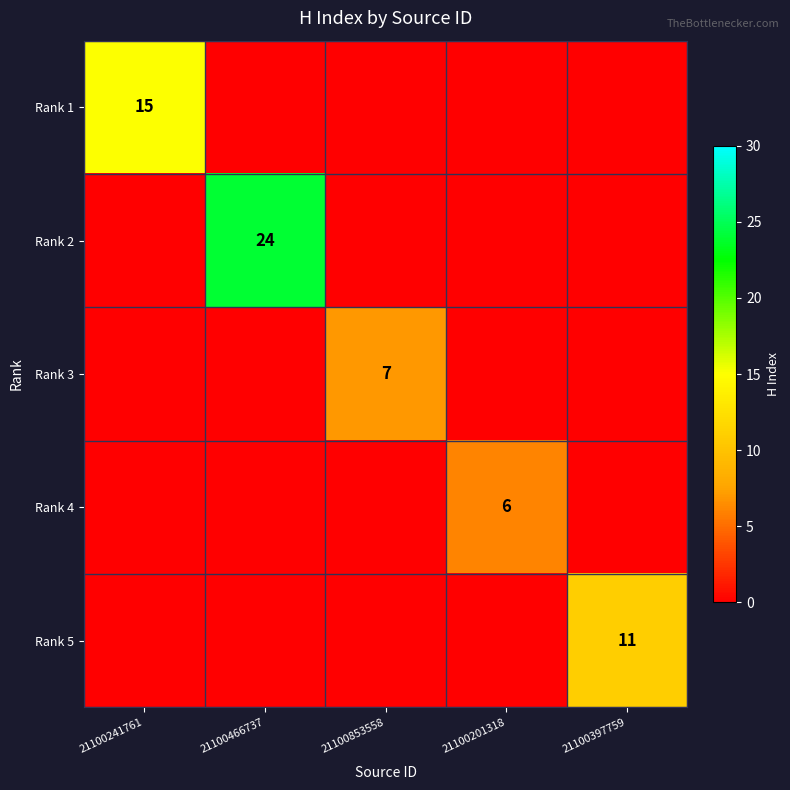

True or false: Rank 2 has a value of 24 at 21100466737.

True